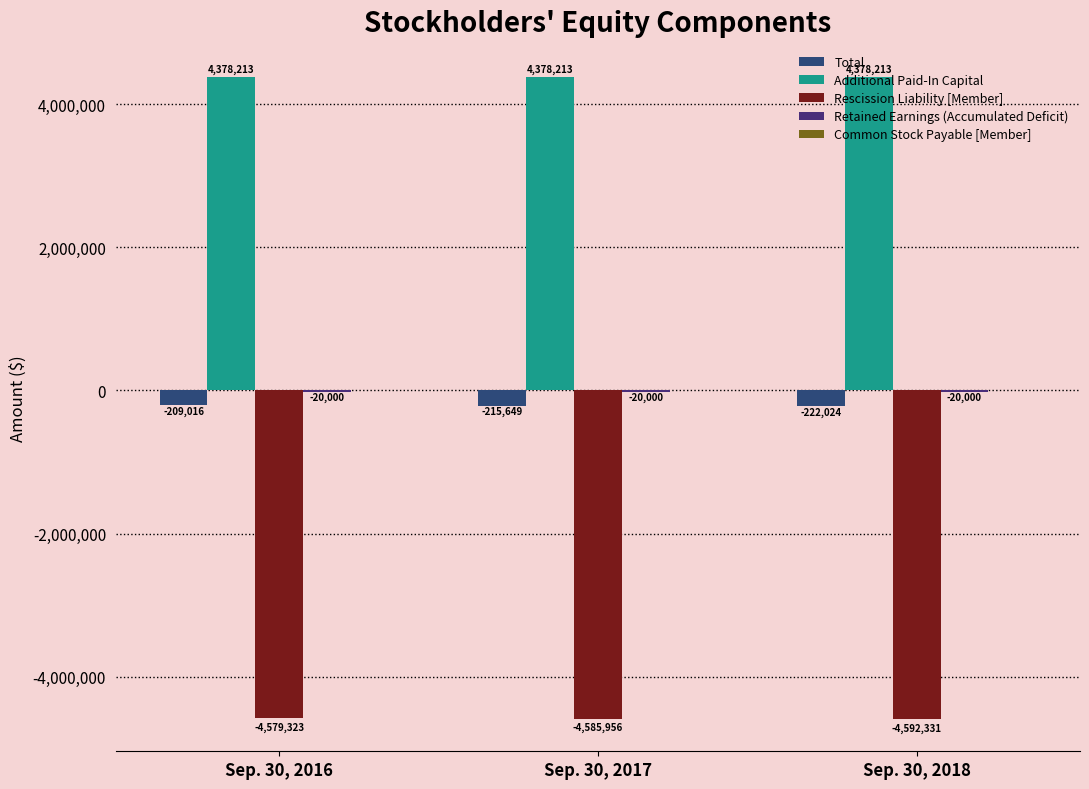

Which category has the highest value in the Total series?

Sep. 30, 2016